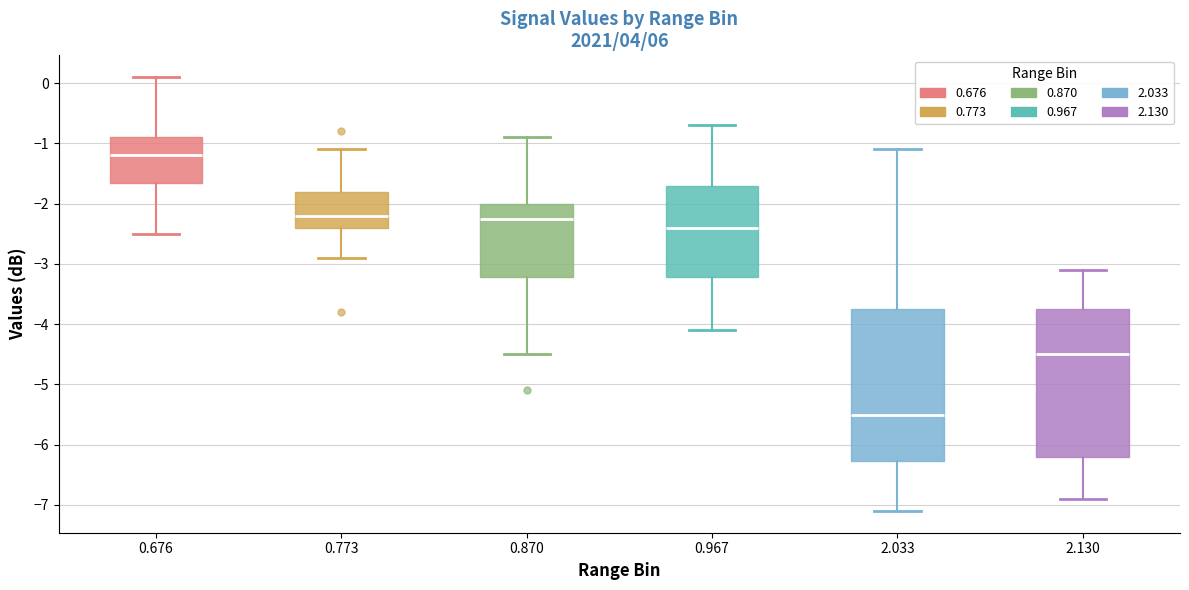

Reading left to right, transcribe this box plot: for each box, give where its median line is, the range the box spans, and where its two whiskers end, as read against the y-axis. The values are not printed on the chart, so give them approximately, as read against the axis.

0.676: median -1.2, box -1.6 to -0.9, whiskers -2.5 to 0.1
0.773: median -2.2, box -2.4 to -1.8, whiskers -2.9 to -1.1
0.870: median -2.2, box -3.2 to -2.0, whiskers -4.5 to -0.9
0.967: median -2.4, box -3.2 to -1.7, whiskers -4.1 to -0.7
2.033: median -5.5, box -6.3 to -3.7, whiskers -7.1 to -1.1
2.130: median -4.5, box -6.2 to -3.7, whiskers -6.9 to -3.1